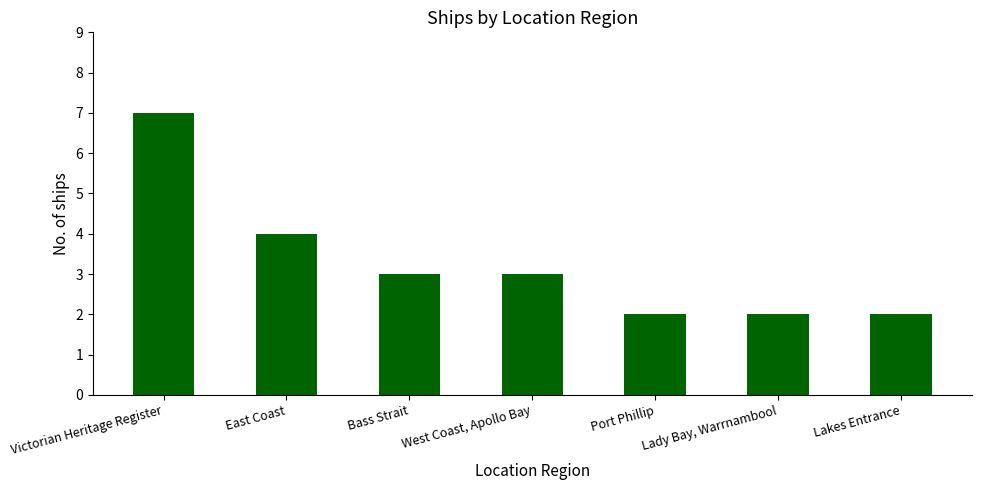

What is the label of the 1st bar from the right?

Lakes Entrance